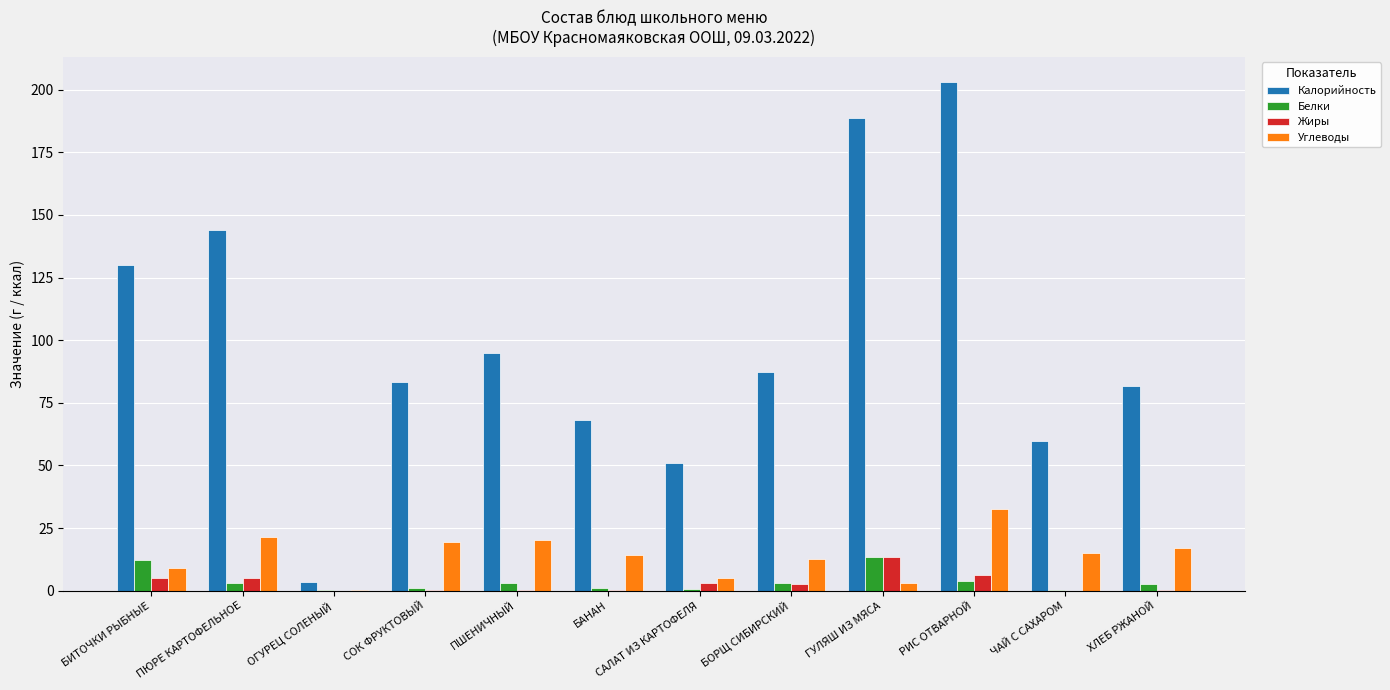

What is the highest value of the Калорийность series?

203.0